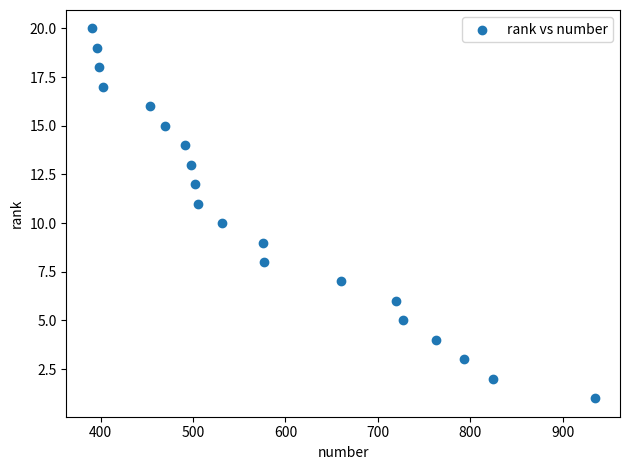

What is the range of X values (max minus min)?

545